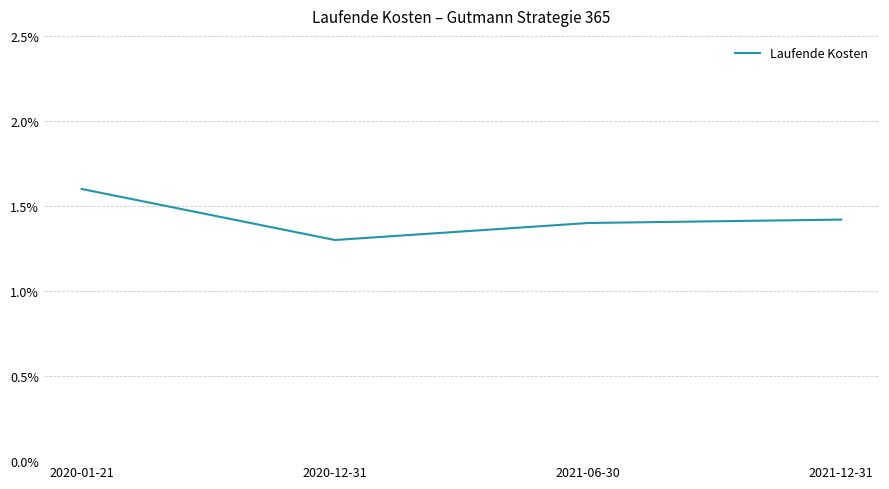

Is it true that the value at 2020-01-21 is 2.2?

False